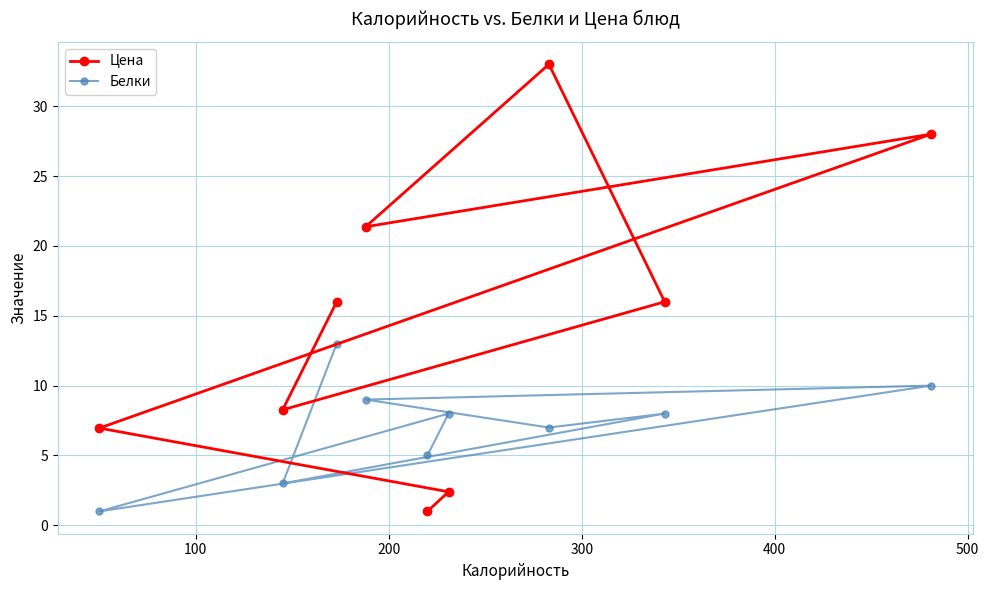

Count the number of data series in this chart.

2